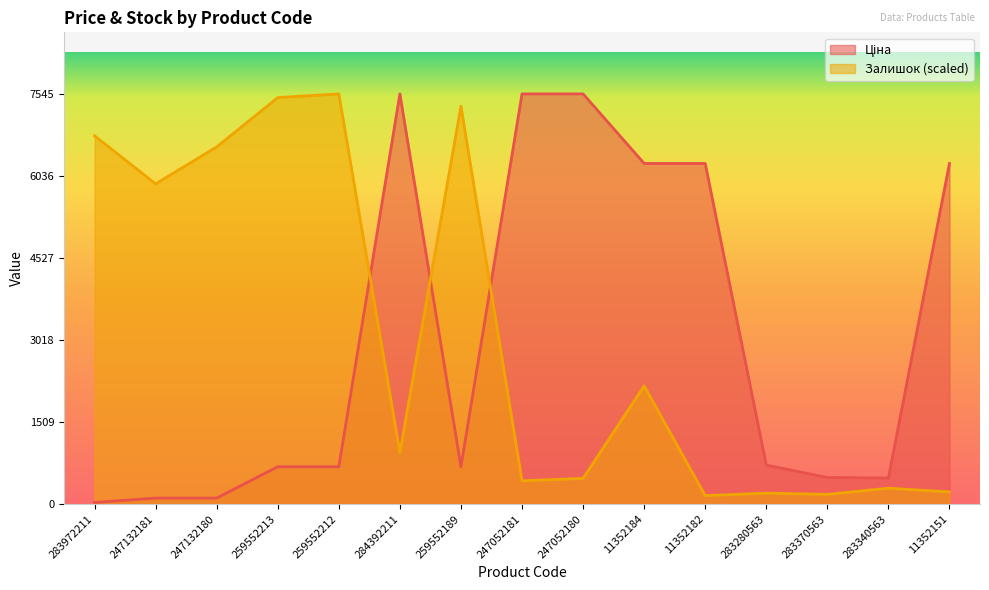

Between which two adjacent categories do Ціна and Залишок first intersect?

259552212 and 284392211